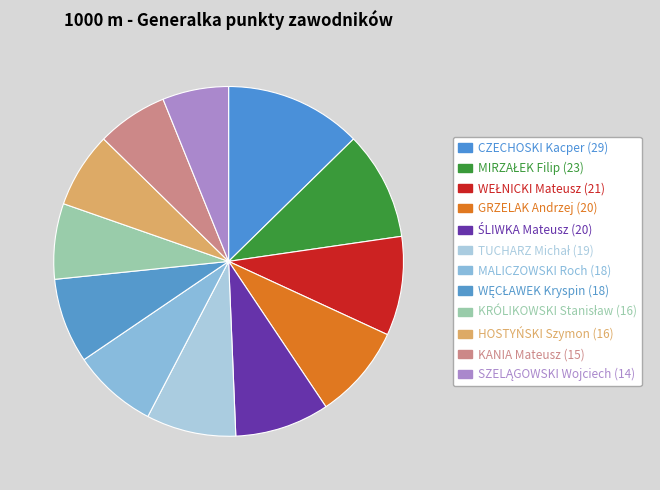

Approximately how many times larger is the value at KRÓLIKOWSKI Stanisław compared to SZELĄGOWSKI Wojciech?

1.1